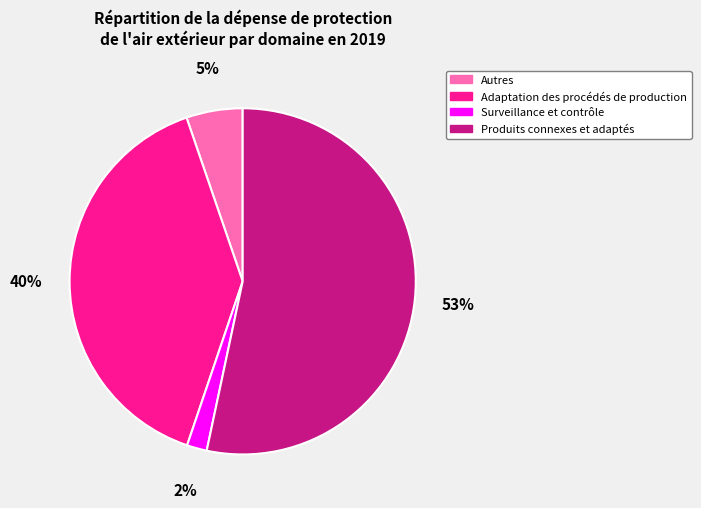

Do Adaptation des procédés de production and Produits connexes et adaptés together represent more than half of the pie?

Yes